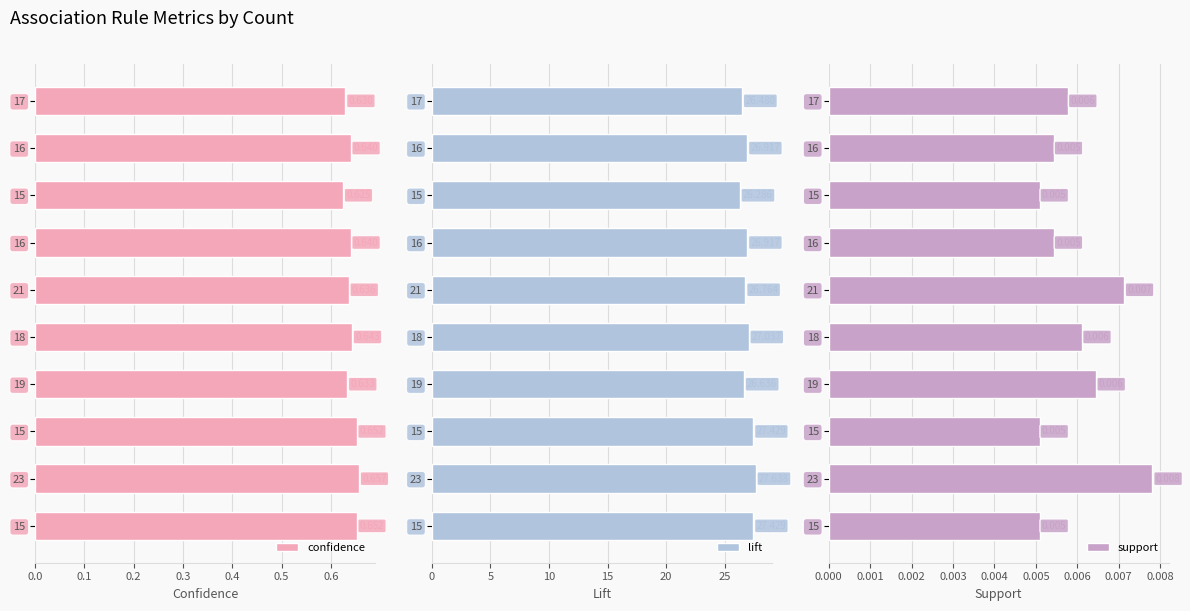

Rank the series by their maximum value, from lowest to highest.

support, confidence, lift